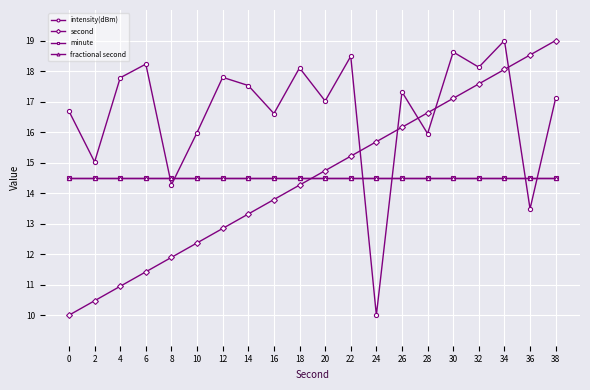

Is this an area chart (filled region under the line)?

No